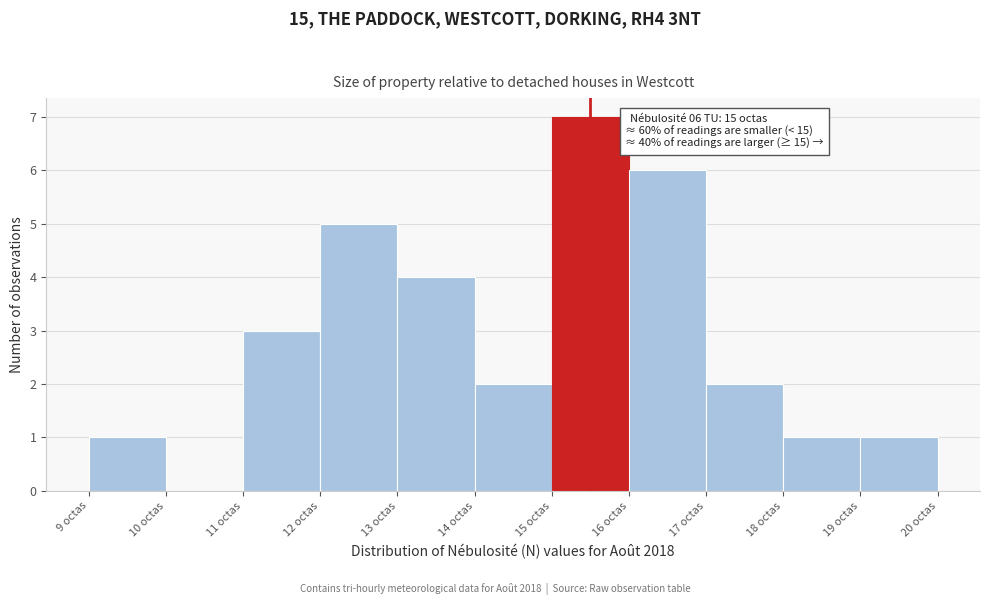

Over which range of the x-axis is the bar tallest?

15 to 16